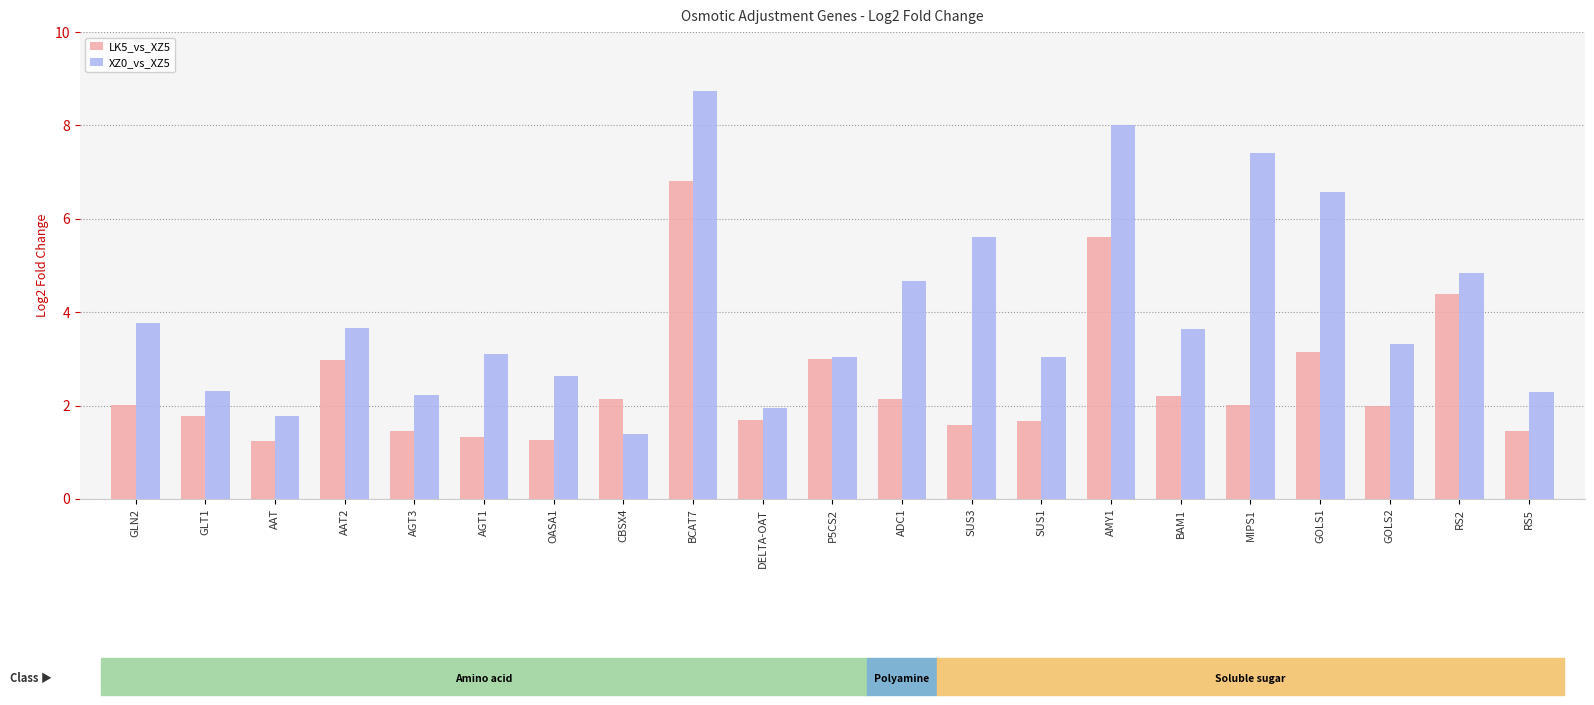

Is it true that LK5_vs_XZ5 equals 4.4 at RS2?

True